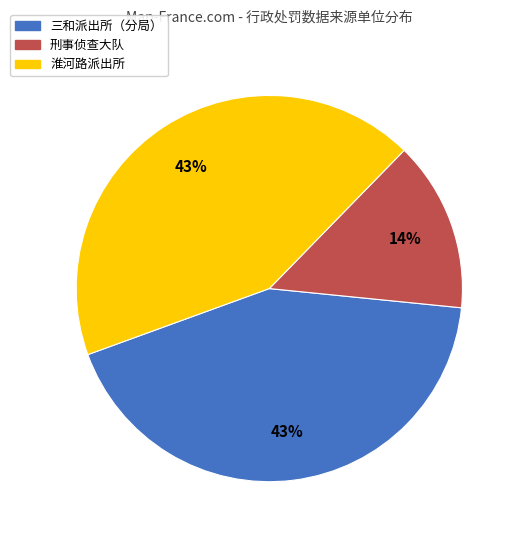

To the nearest percent, what percentage of the pie is 淮河路派出所?

43%